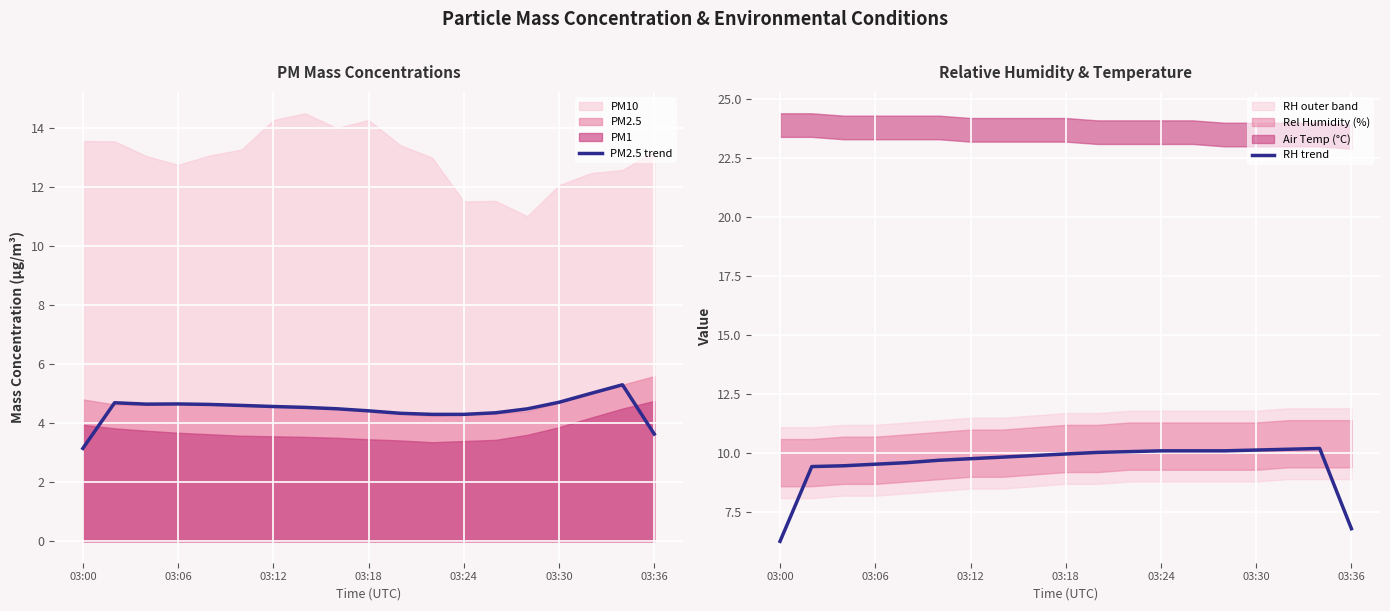

True or false: PM2.5 trend and RH trend intersect in this chart.

False